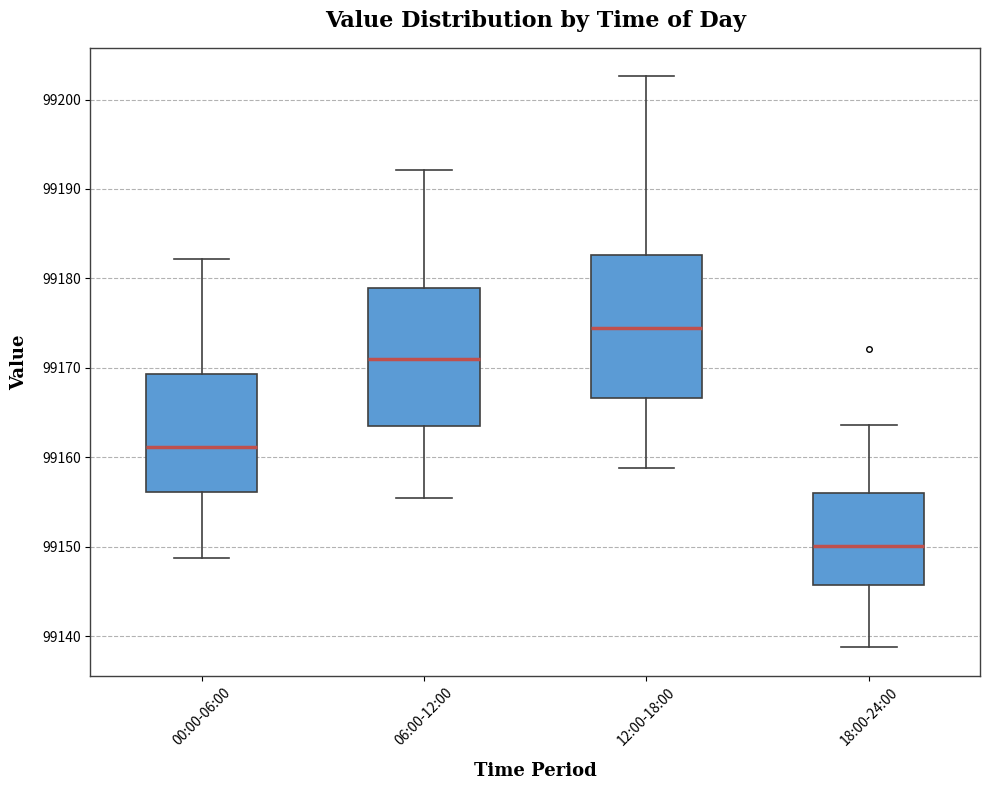

Which box's median line is the lowest?

18:00-24:00